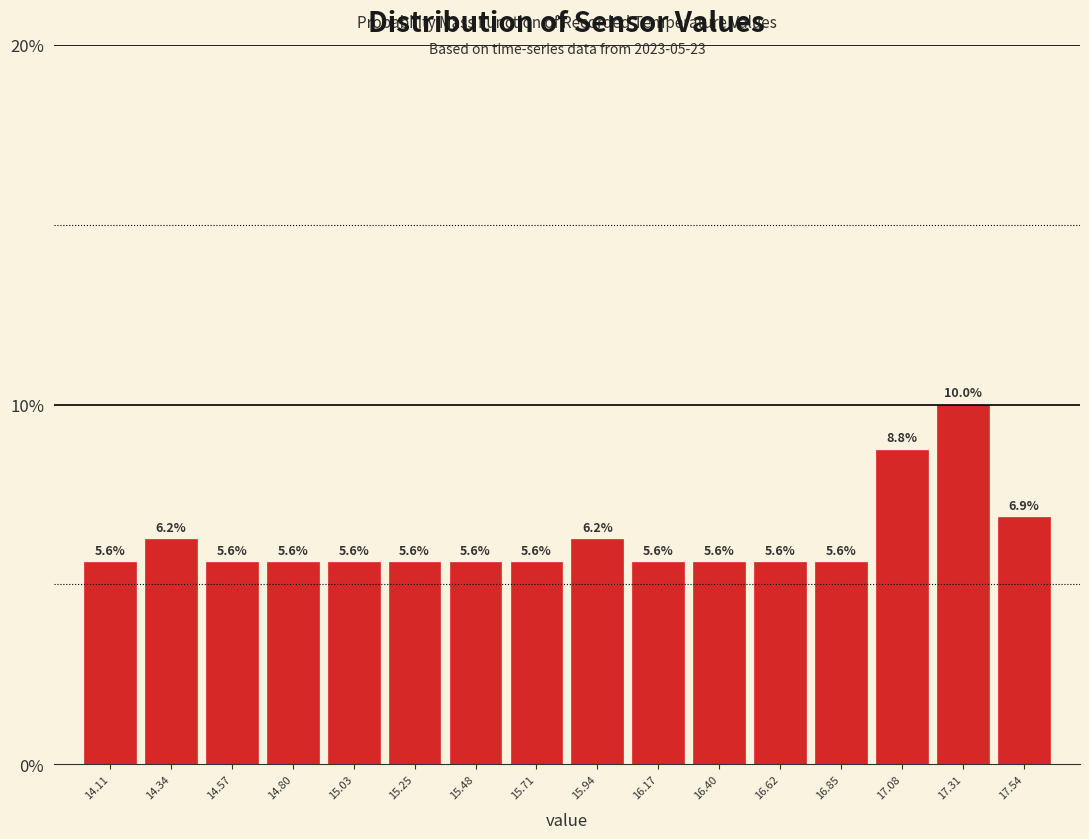

Reading left to right, list every bar in this chart as the range it spans on the x-axis followed by its height. The bar edges are not printed on the chart, so give them approximately, as read against the axis.

14.00 to 14.25: 5.6
14.25 to 14.45: 6.2
14.45 to 14.70: 5.6
14.70 to 14.90: 5.6
14.90 to 15.15: 5.6
15.15 to 15.35: 5.6
15.35 to 15.60: 5.6
15.60 to 15.85: 5.6
15.85 to 16.05: 6.2
16.05 to 16.30: 5.6
16.30 to 16.50: 5.6
16.50 to 16.75: 5.6
16.75 to 16.95: 5.6
16.95 to 17.20: 8.8
17.20 to 17.40: 10.0
17.40 to 17.65: 6.9